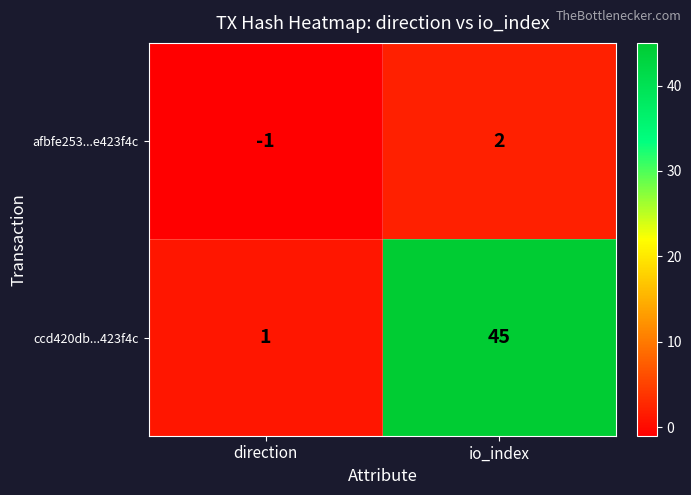

Which category has the highest value in the afbfe253...e423f4c series?

io_index